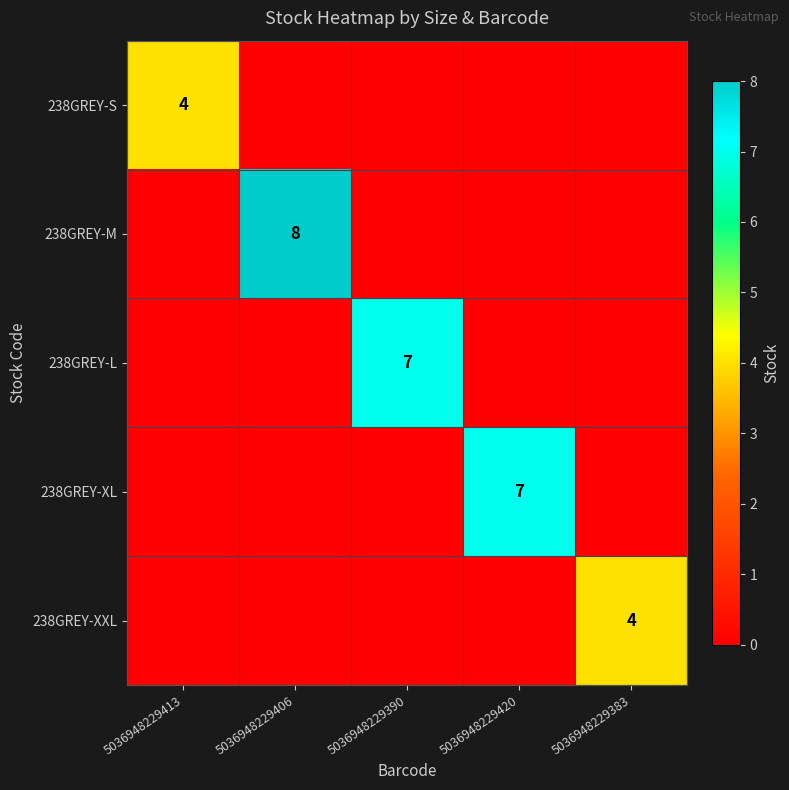

Which category has the highest value in the 238GREY-L series?

5036948229390